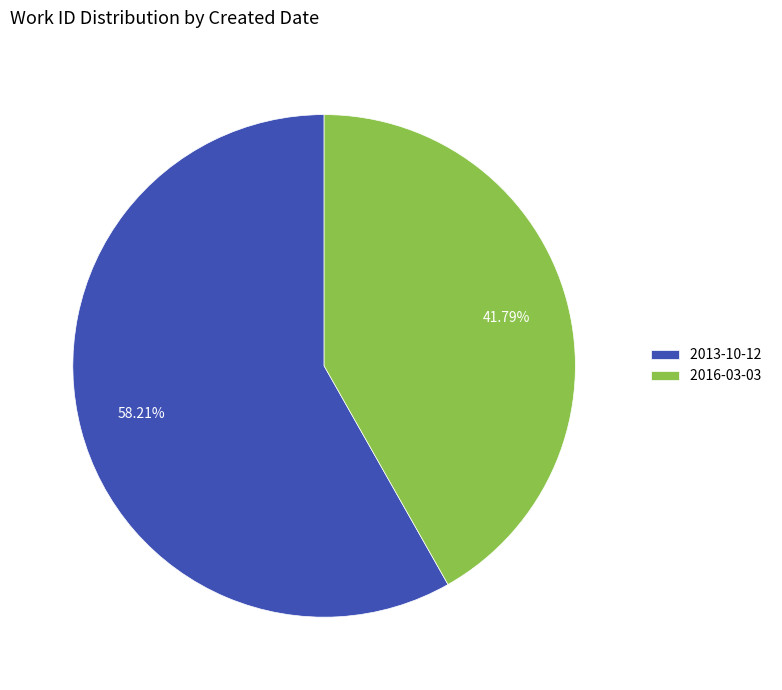

How many slices are in this pie chart?

2